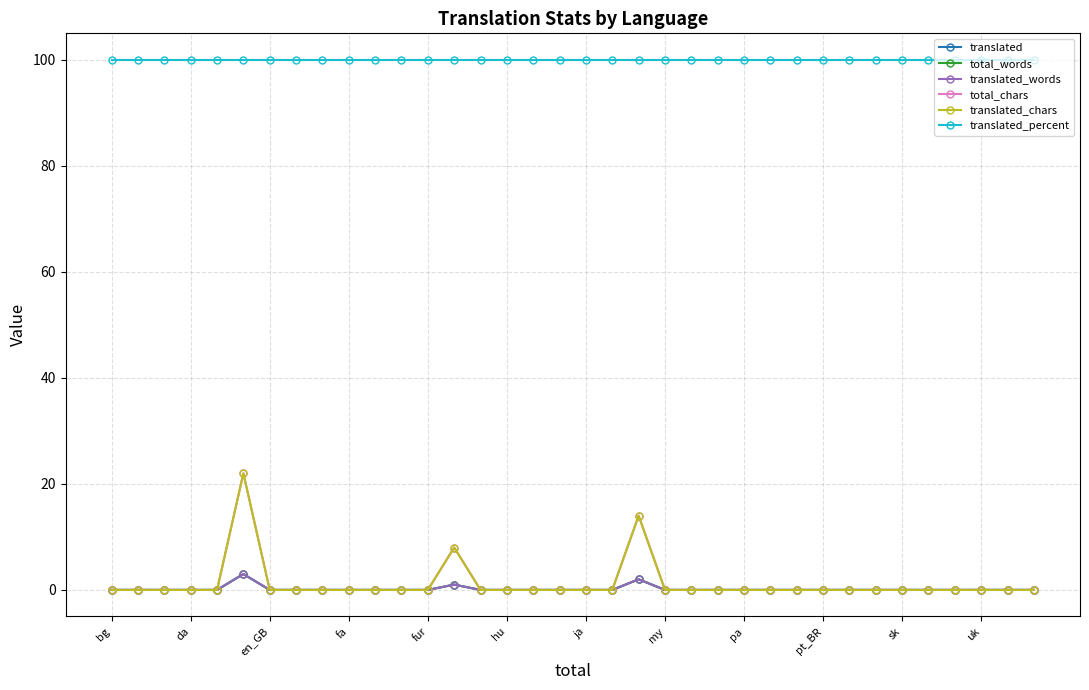

Reading left to right, list all the values displayed in this chart.

translated: 0	0	0	0	0	3	0	0	0	0	0	0	0	1	0	0	0	0	0	0	2	0	0	0	0	0	0	0	0	0	0	0	0	0	0	0
total_words: 0	0	0	0	0	3	0	0	0	0	0	0	0	1	0	0	0	0	0	0	2	0	0	0	0	0	0	0	0	0	0	0	0	0	0	0
translated_words: 0	0	0	0	0	3	0	0	0	0	0	0	0	1	0	0	0	0	0	0	2	0	0	0	0	0	0	0	0	0	0	0	0	0	0	0
total_chars: 0	0	0	0	0	22	0	0	0	0	0	0	0	8	0	0	0	0	0	0	14	0	0	0	0	0	0	0	0	0	0	0	0	0	0	0
translated_chars: 0	0	0	0	0	22	0	0	0	0	0	0	0	8	0	0	0	0	0	0	14	0	0	0	0	0	0	0	0	0	0	0	0	0	0	0
translated_percent: 100	100	100	100	100	100	100	100	100	100	100	100	100	100	100	100	100	100	100	100	100	100	100	100	100	100	100	100	100	100	100	100	100	100	100	100